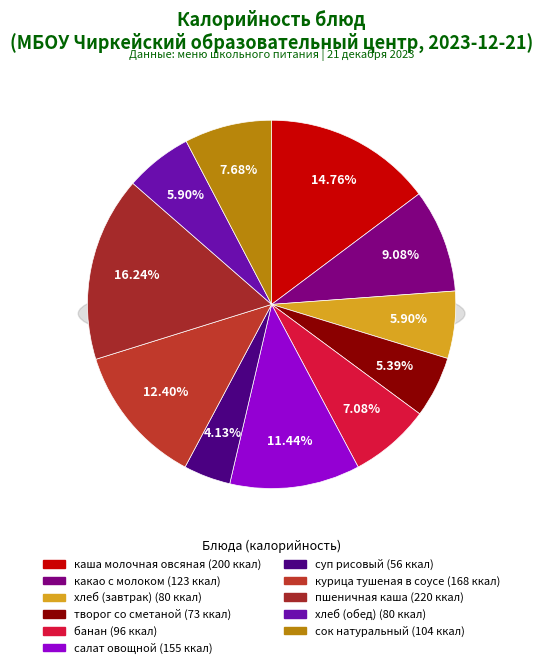

What portion of the pie excludes какао с молоком?

90.9%